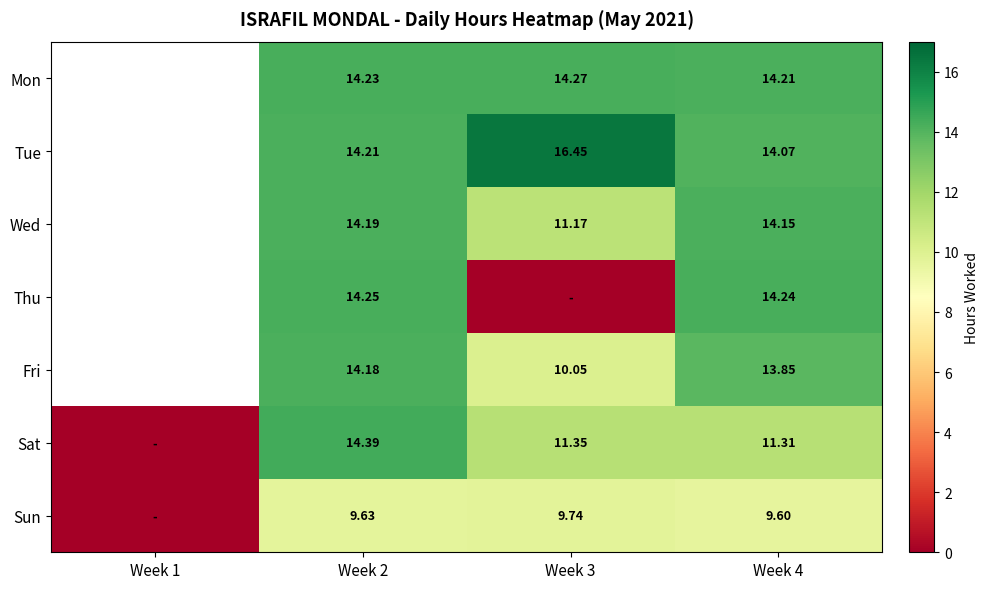

Rank the series at Week 4 from highest to lowest value.

Thu, Mon, Wed, Tue, Fri, Sat, Sun